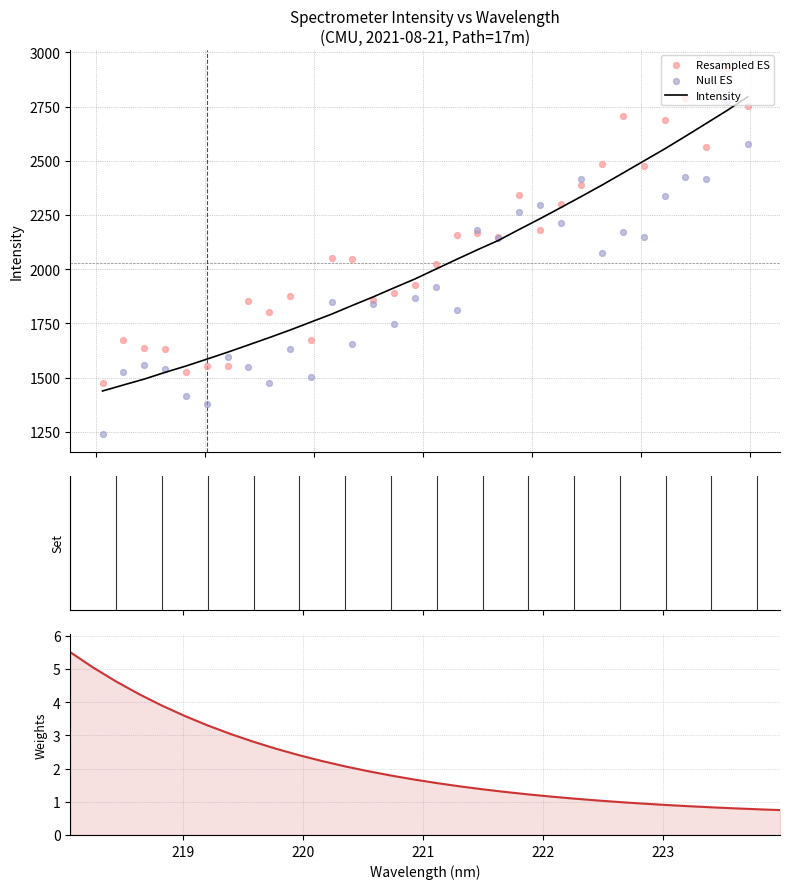

Which series has the largest total across all categories?

Resampled ES